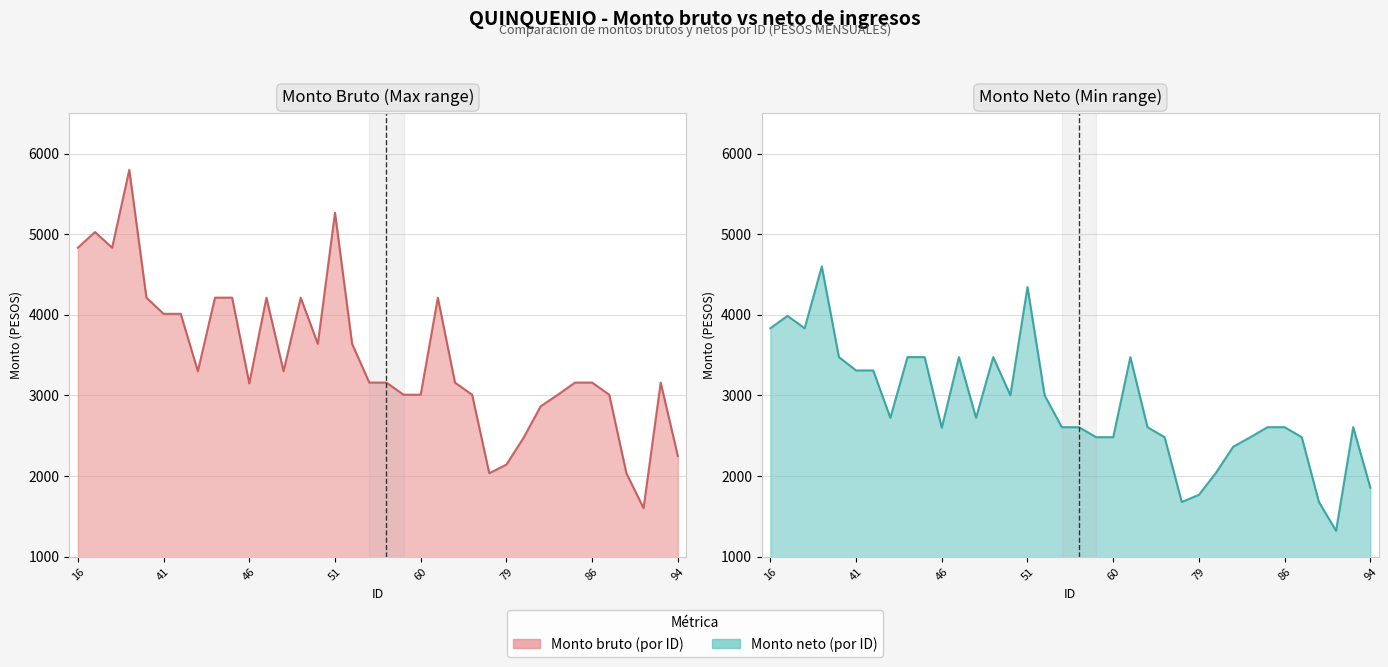

Rank the series by their maximum value, from highest to lowest.

Monto bruto, Monto neto